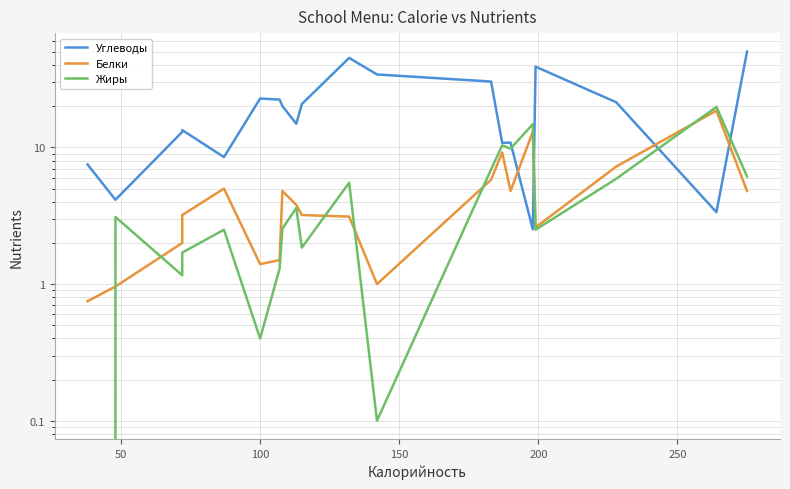

Between 7 and 15, which is larger?

7